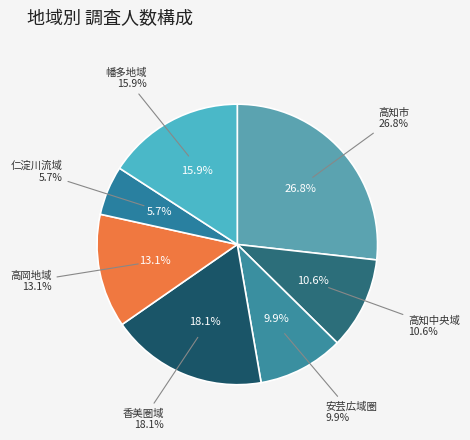

What percentage do 仁淀川流域 and 安芸広域圏 together represent?

15.6%